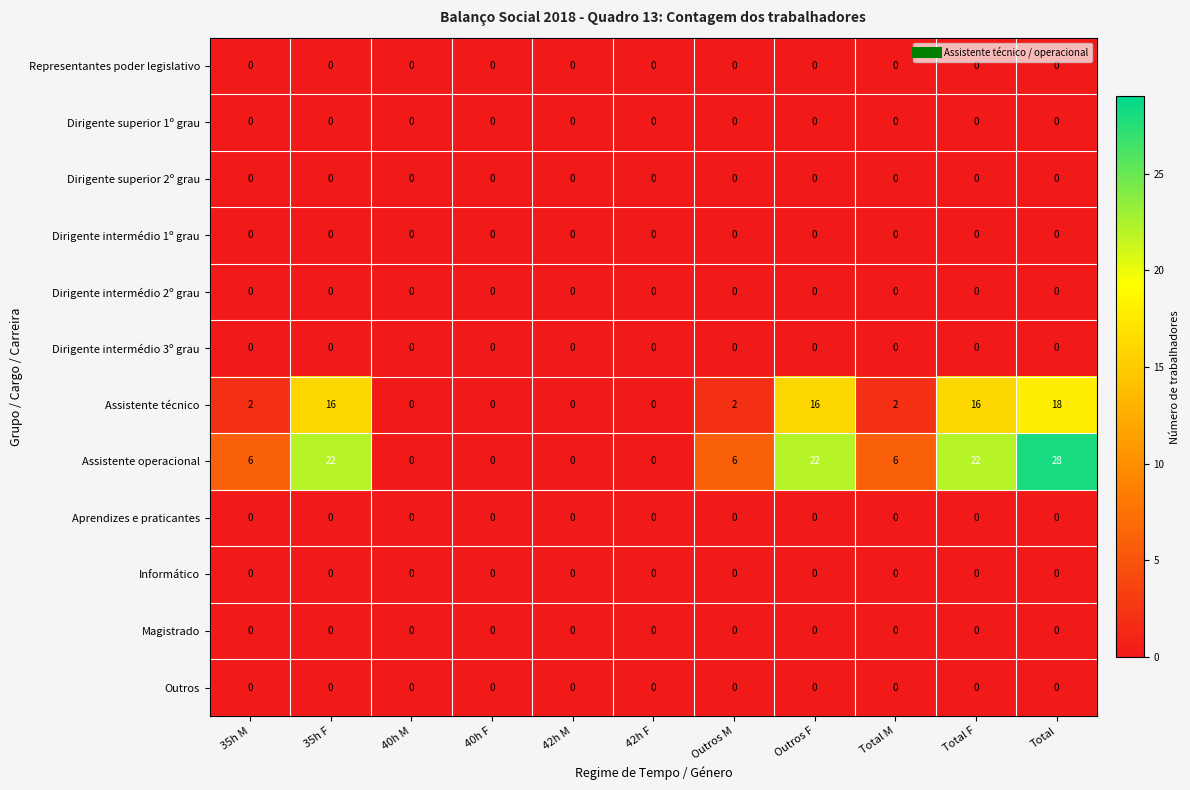

The Dirigente superior 1º grau series shows 0 at 40h M. True or false?

True